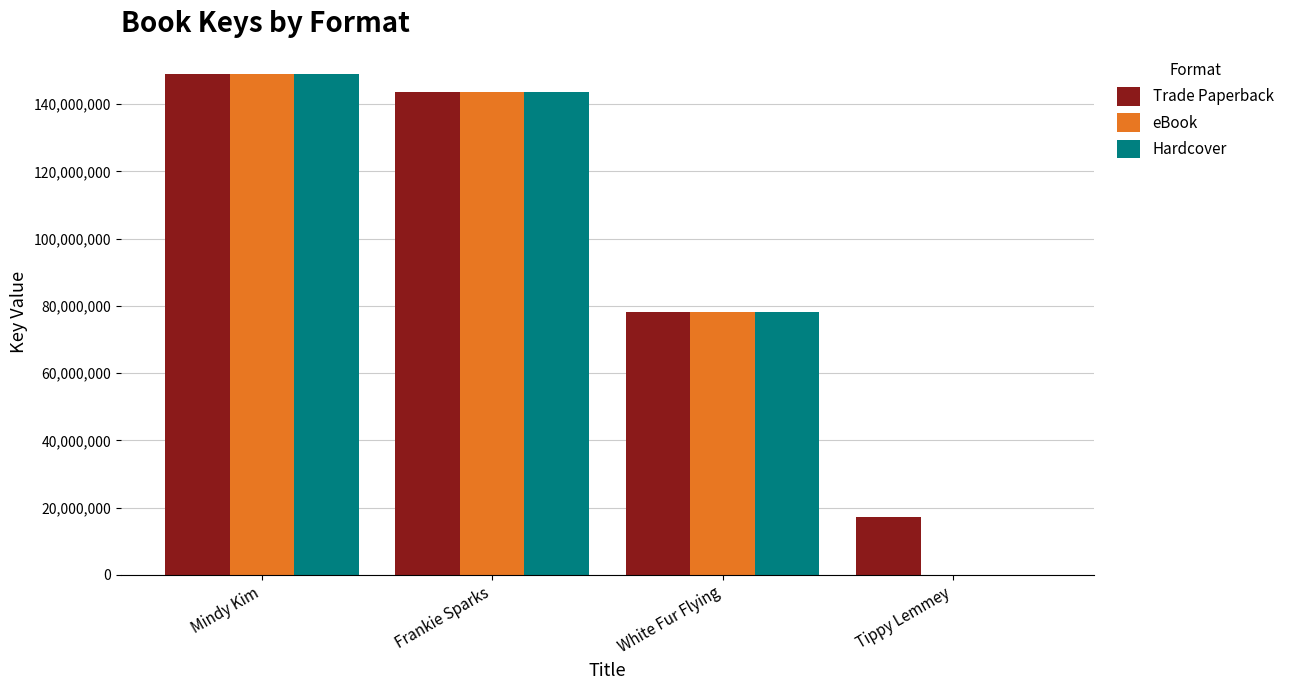

Reading left to right, what are all the values shown in this chart?

Trade Paperback: 149015353	143593583	78141489	17307754
eBook: 149015353	143593583	78141489	0
Hardcover: 149015353	143593583	78141489	0